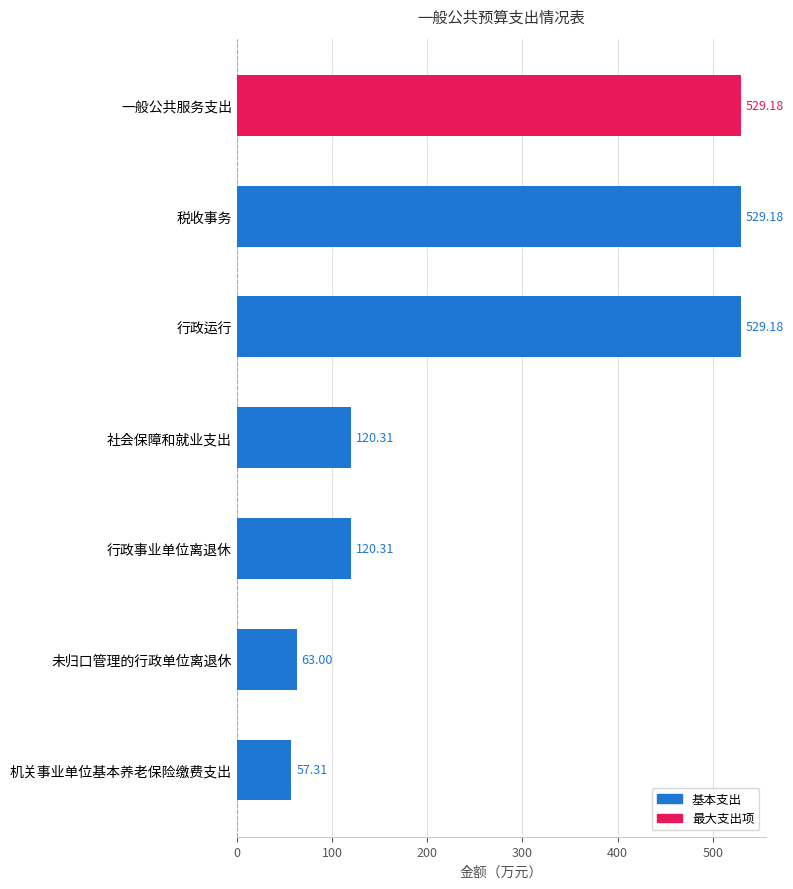

Are the bars grouped side by side (vs. stacked)?

No